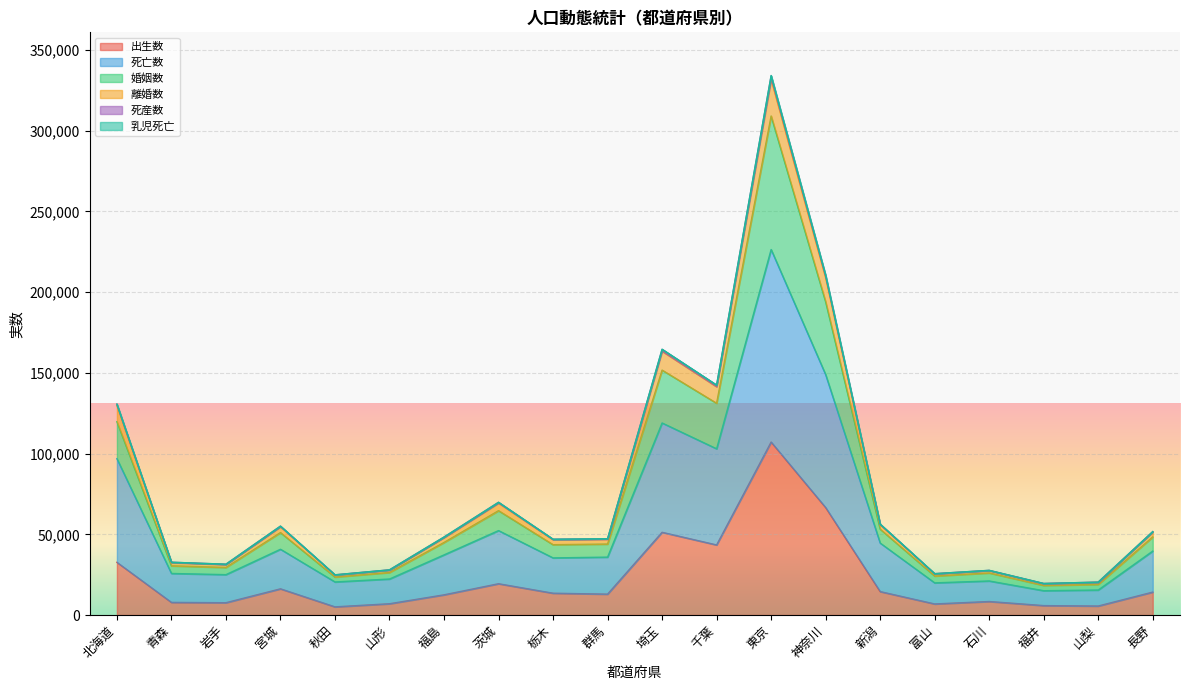

List the labels in order of 出生数 value, largest first.

東京, 神奈川, 埼玉, 千葉, 北海道, 茨城, 宮城, 新潟, 長野, 栃木, 群馬, 福島, 石川, 青森, 岩手, 山形, 富山, 福井, 山梨, 秋田